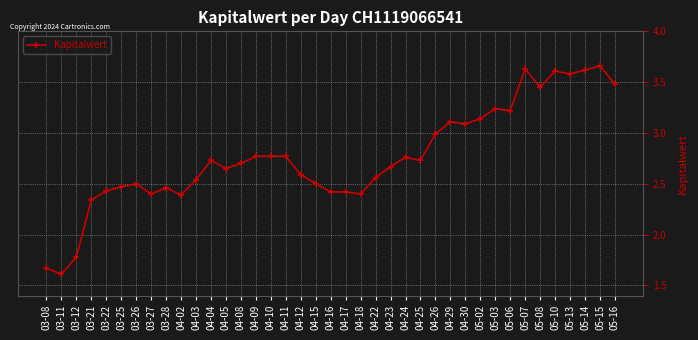

Between 04-30 and 04-08, which is larger?

04-30